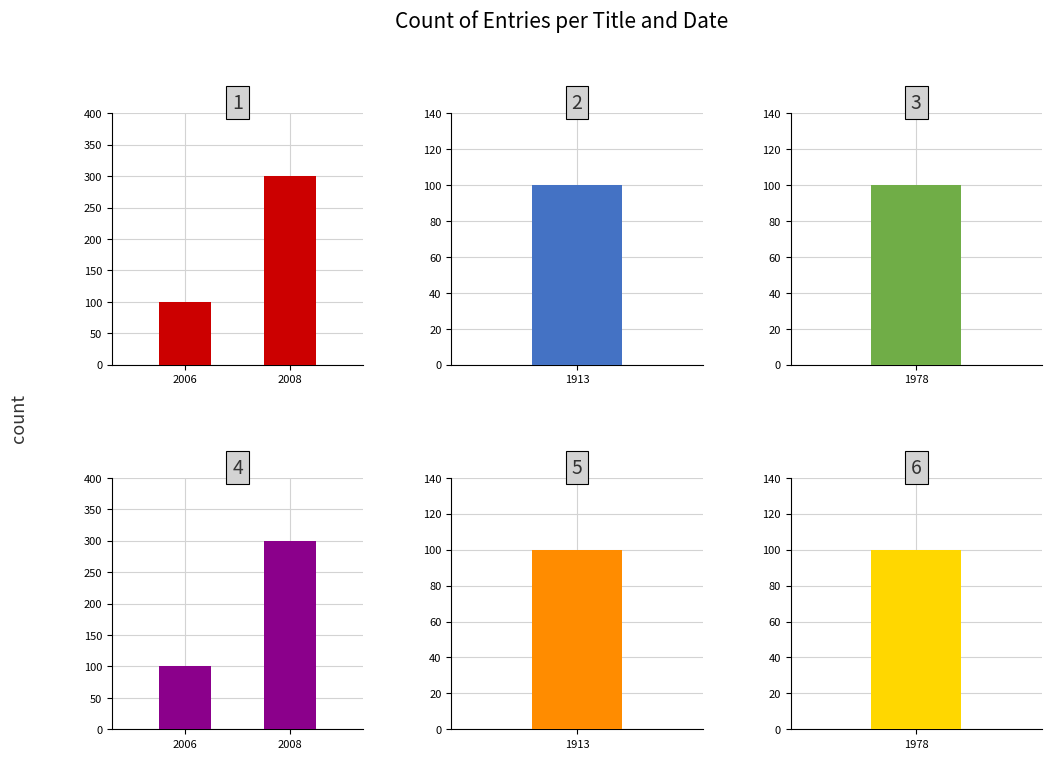

The value of Acta Botánica Mexicana at 2006 is 100. True or false?

True